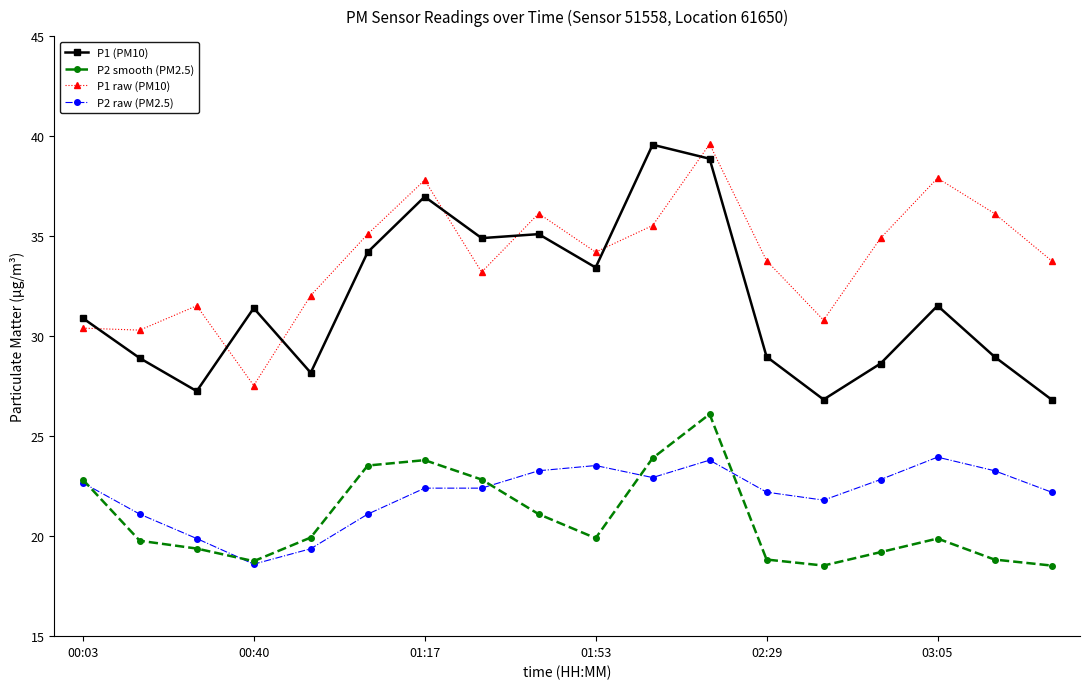

What is the value of the P1 raw (PM10) point at the 15th from the left?

34.9